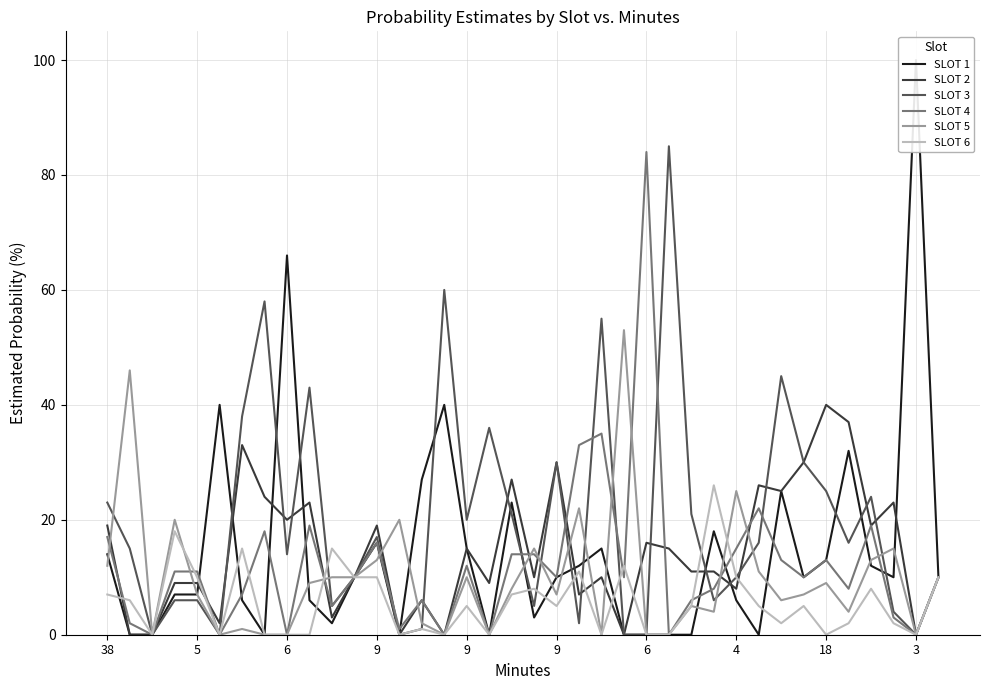

Between which two adjacent categories do SLOT 6 and SLOT 1 first intersect?

38 and 5